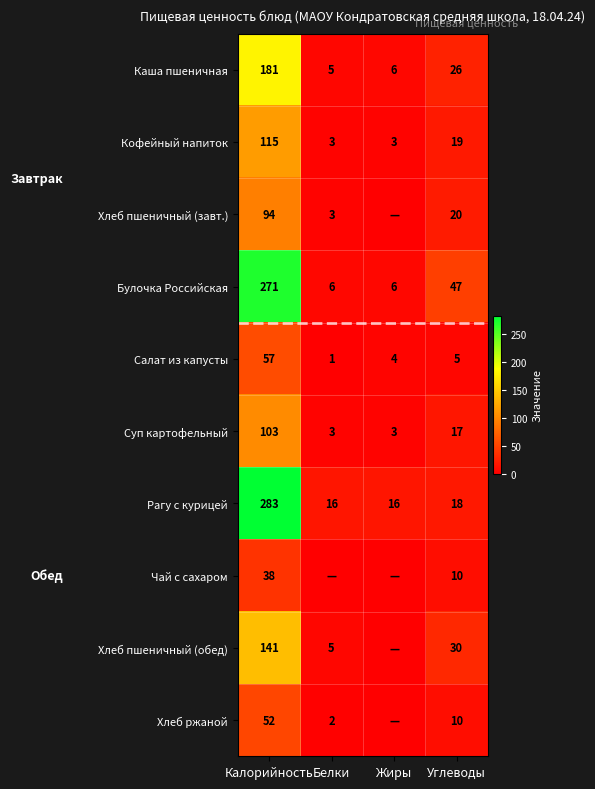

What is the minimum value for Кофейный напиток?

3